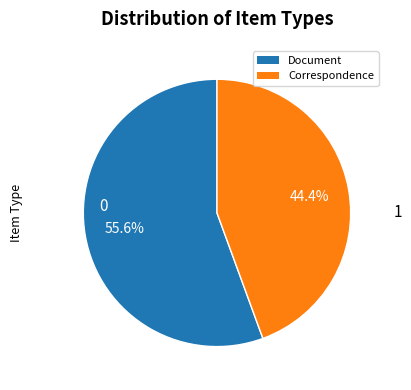

Does any single category account for the majority?

Yes